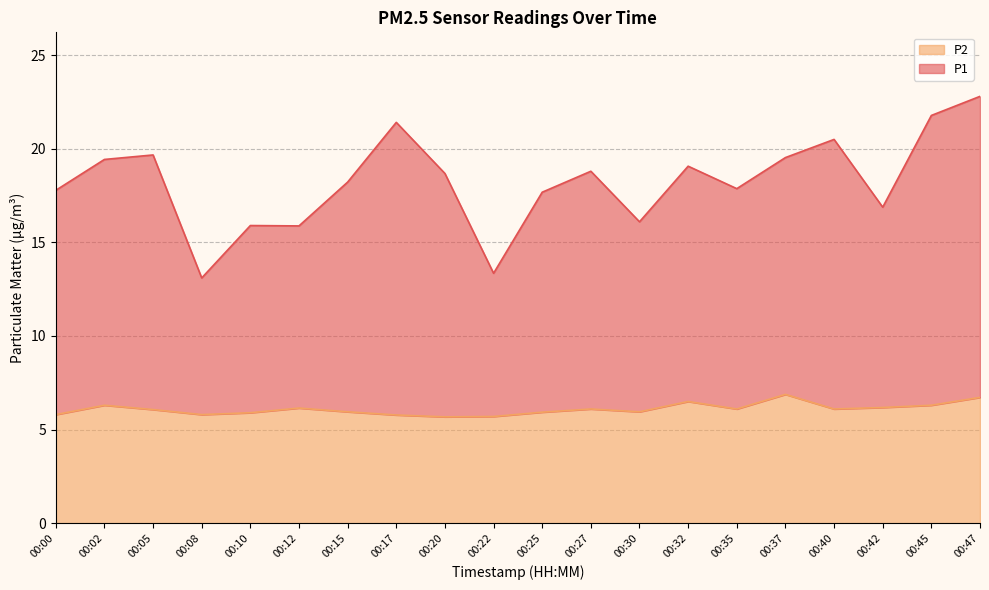

How many data points does each series have?

20